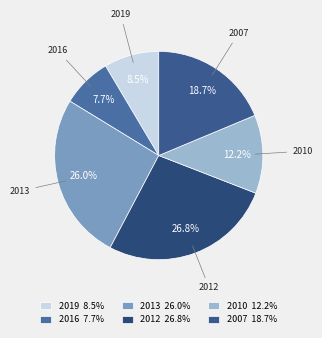

Rank the categories by value from highest to lowest.

2012, 2013, 2007, 2010, 2019, 2016